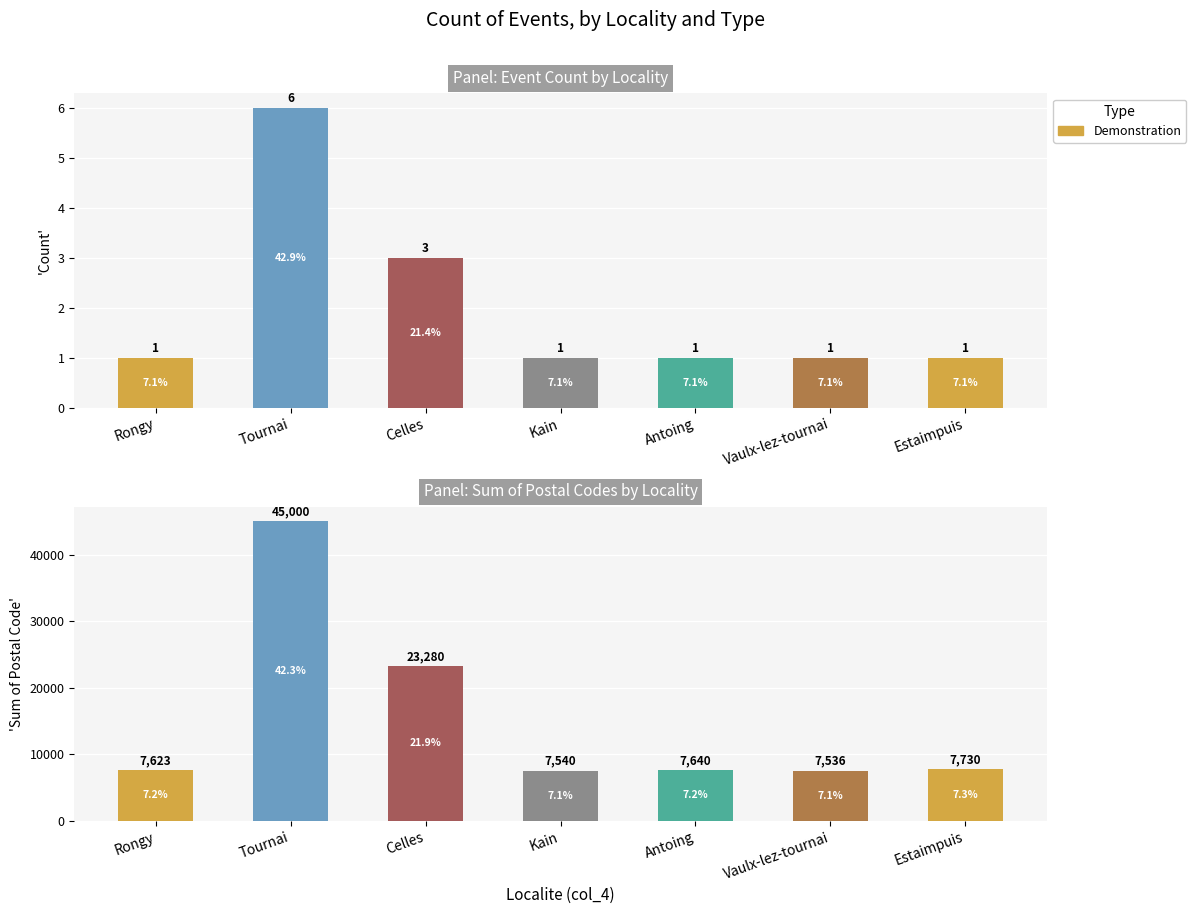

What is the approximate value at Tournai, to the nearest 100?

45000